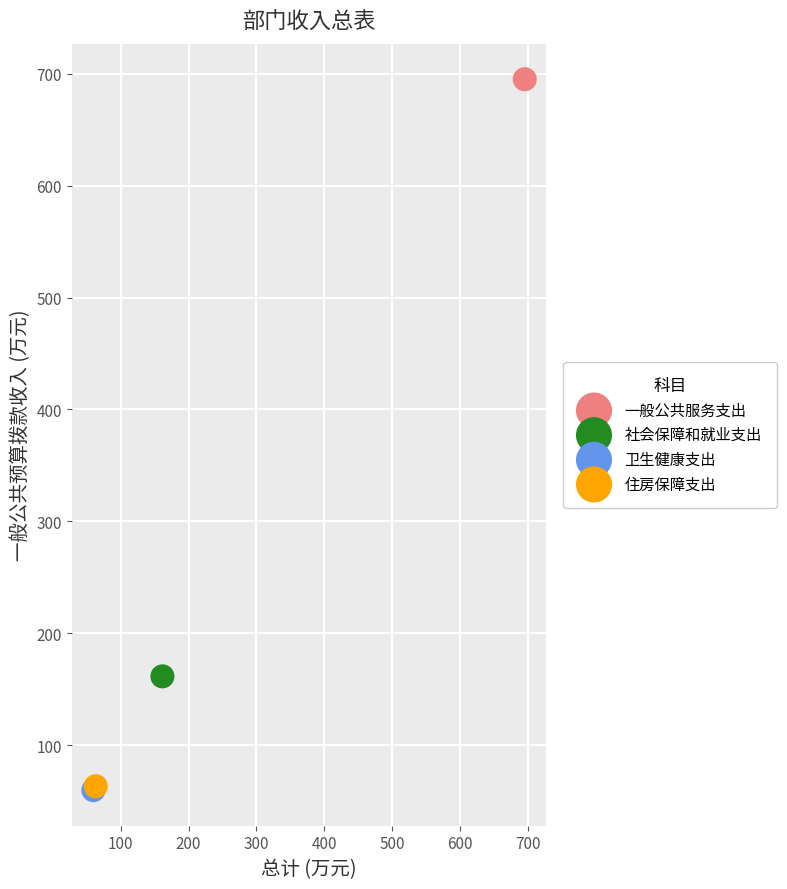

What are all the series names shown in the legend?

一般公共服务支出, 社会保障和就业支出, 卫生健康支出, 住房保障支出